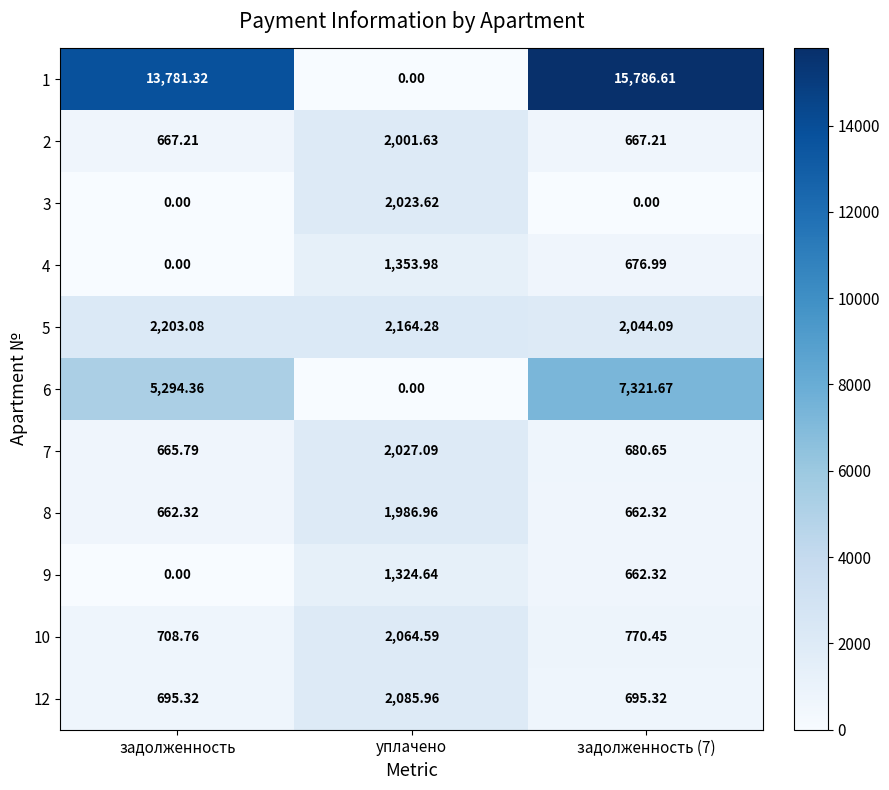

At how many categories does at least one series exceed 9703?

2